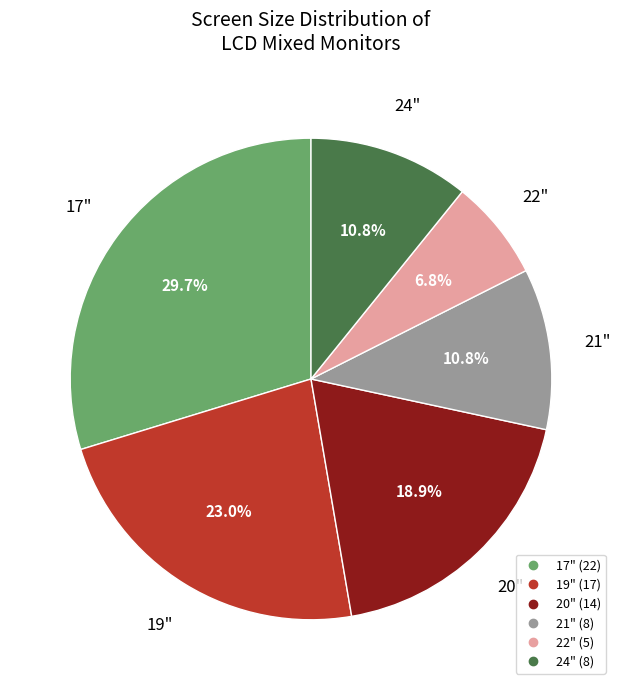

To the nearest percent, what is the difference between the largest and smallest slice percentages?

23%